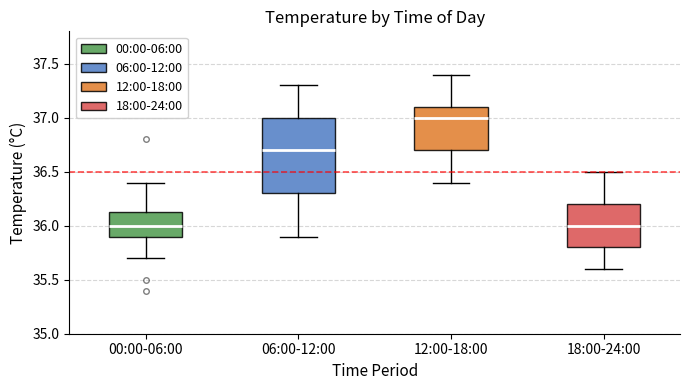

Where is the lower edge of the box for 18:00-24:00 on the y-axis? The values are not printed on the chart, so give them approximately, as read against the axis.

35.80